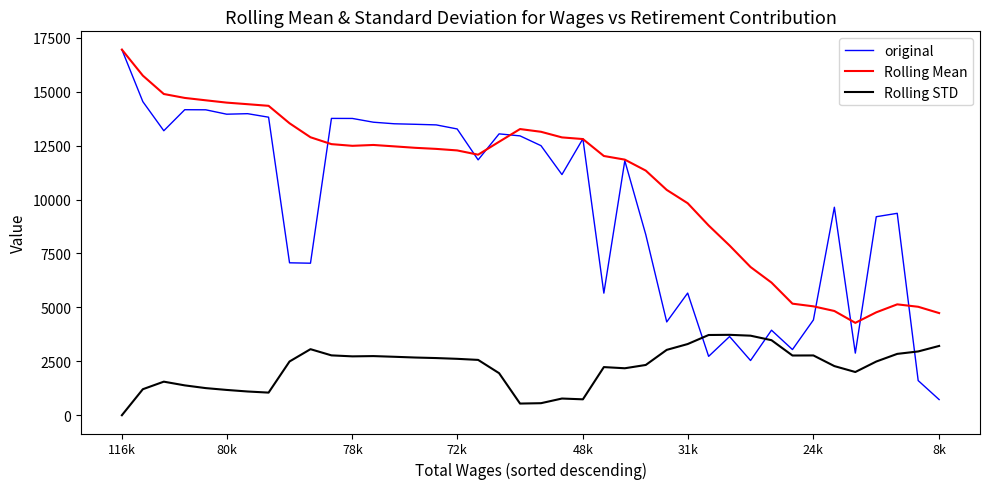

What is the lowest value of the original series?

725.0